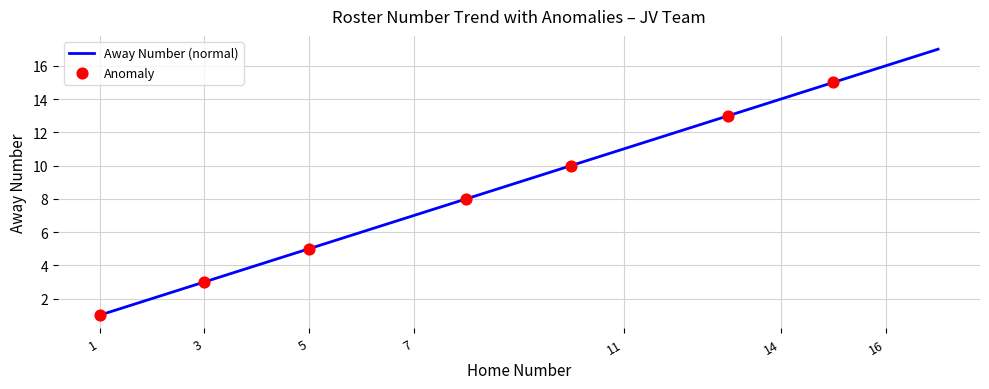

What is the change in value from 1 to 5?

+4